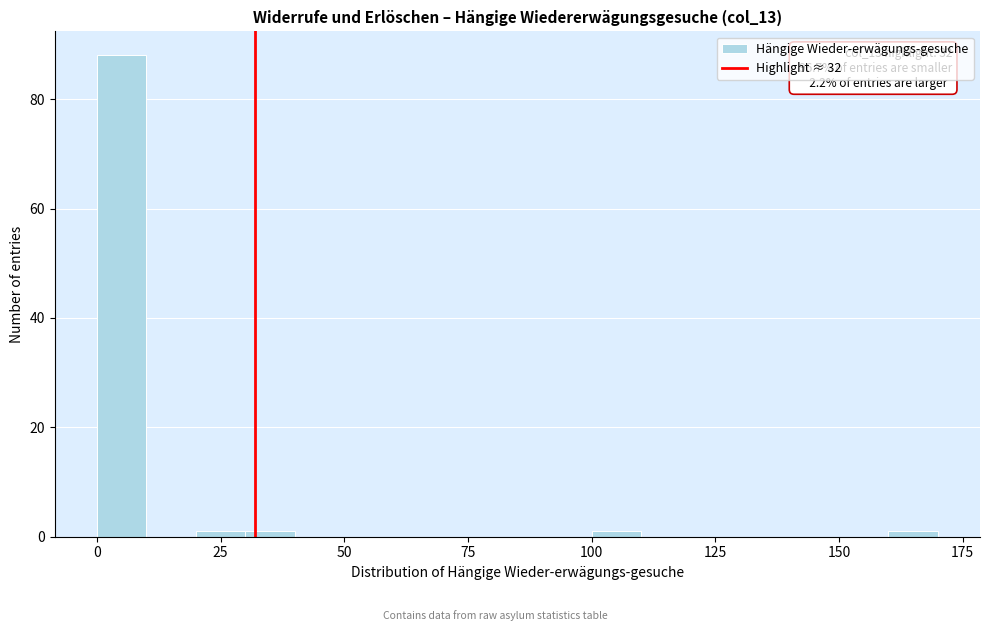

Around what value on the x-axis is the tallest bar? Give the approximate position of its centre, as read against the axis.

5